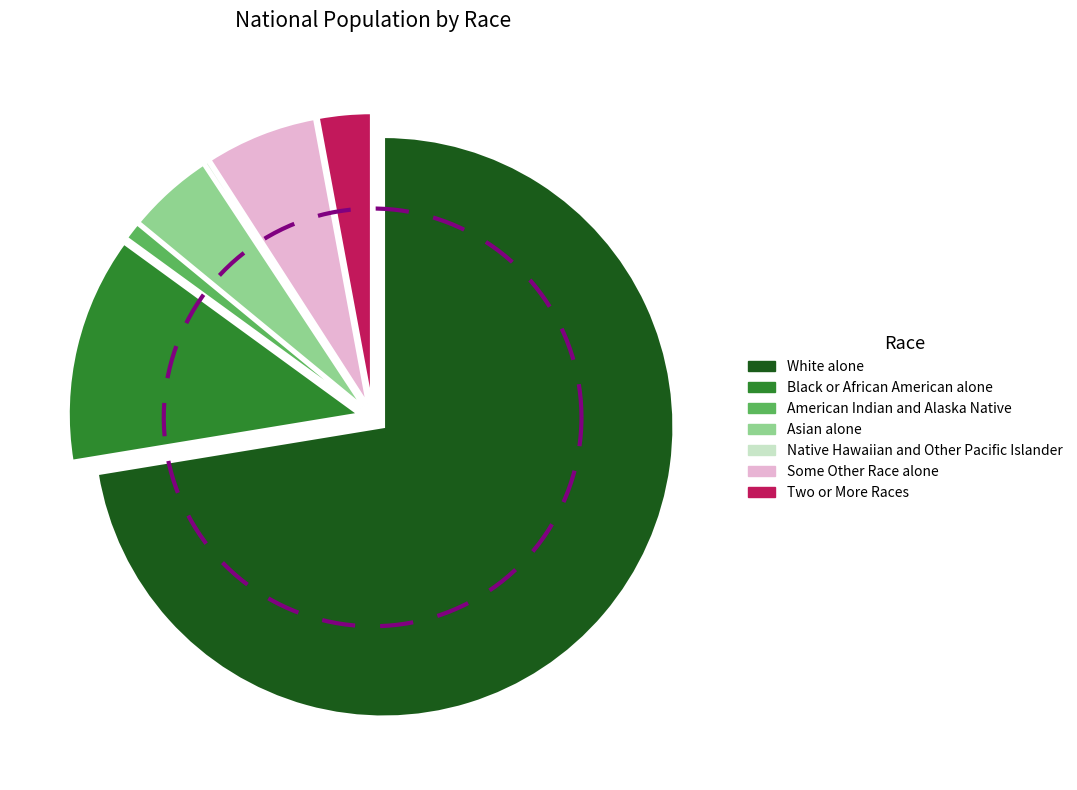

Does White alone account for over 50% of the chart?

Yes